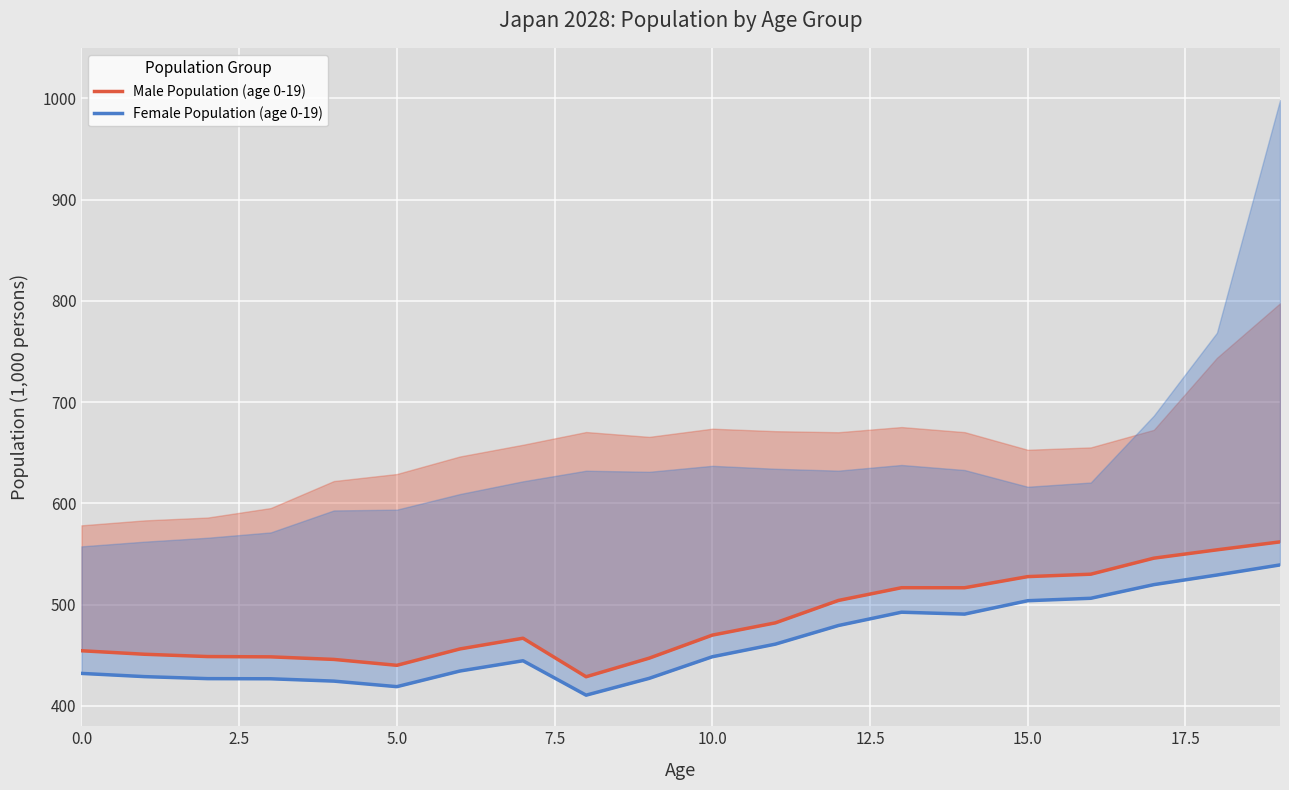

At which label is Female Population (age 0-19) closest to 475?

12